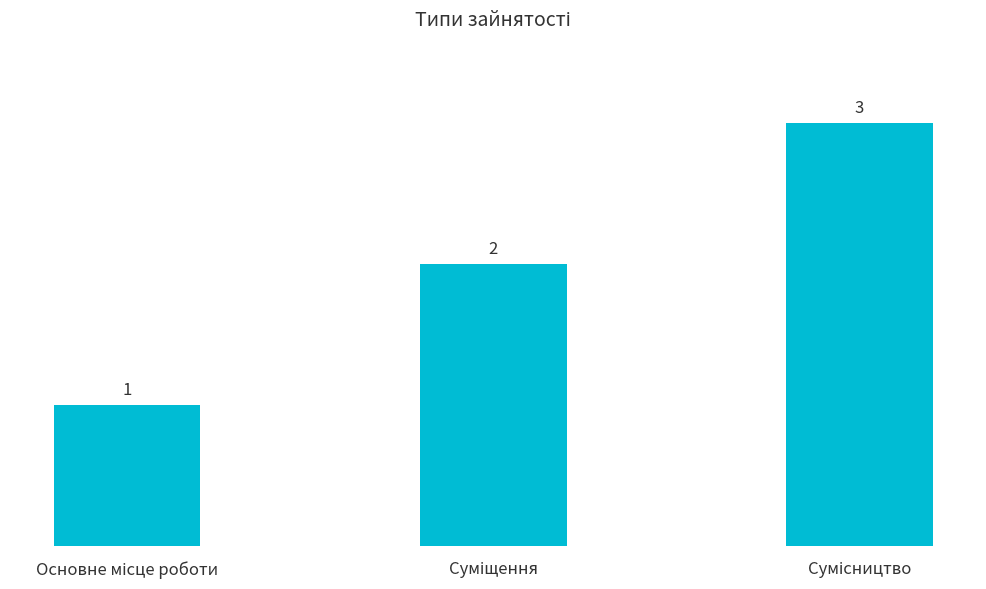

How many values are below 2?

1